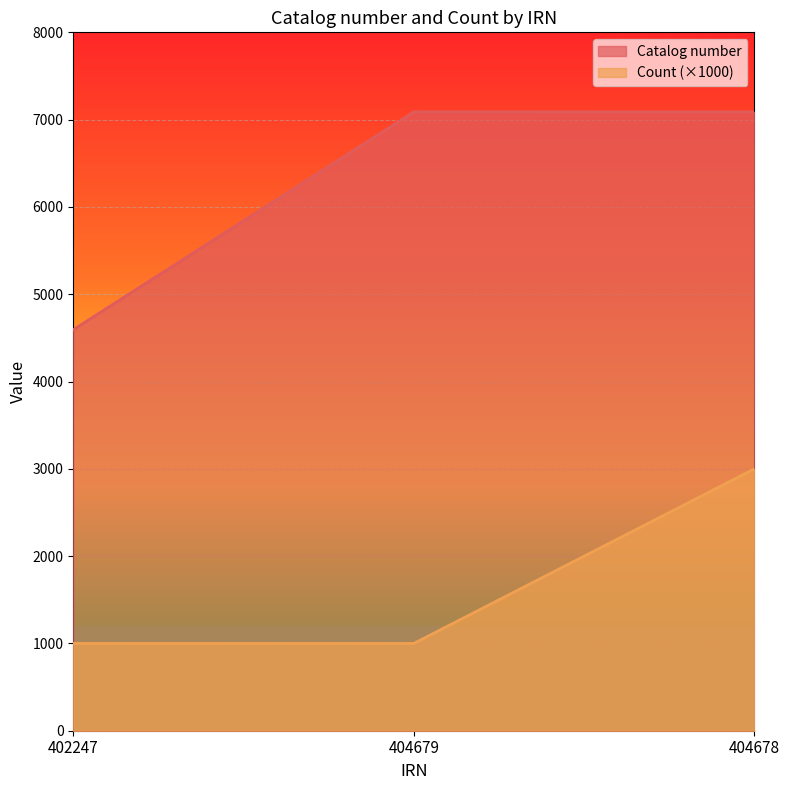

How many lines are shown in the chart?

2